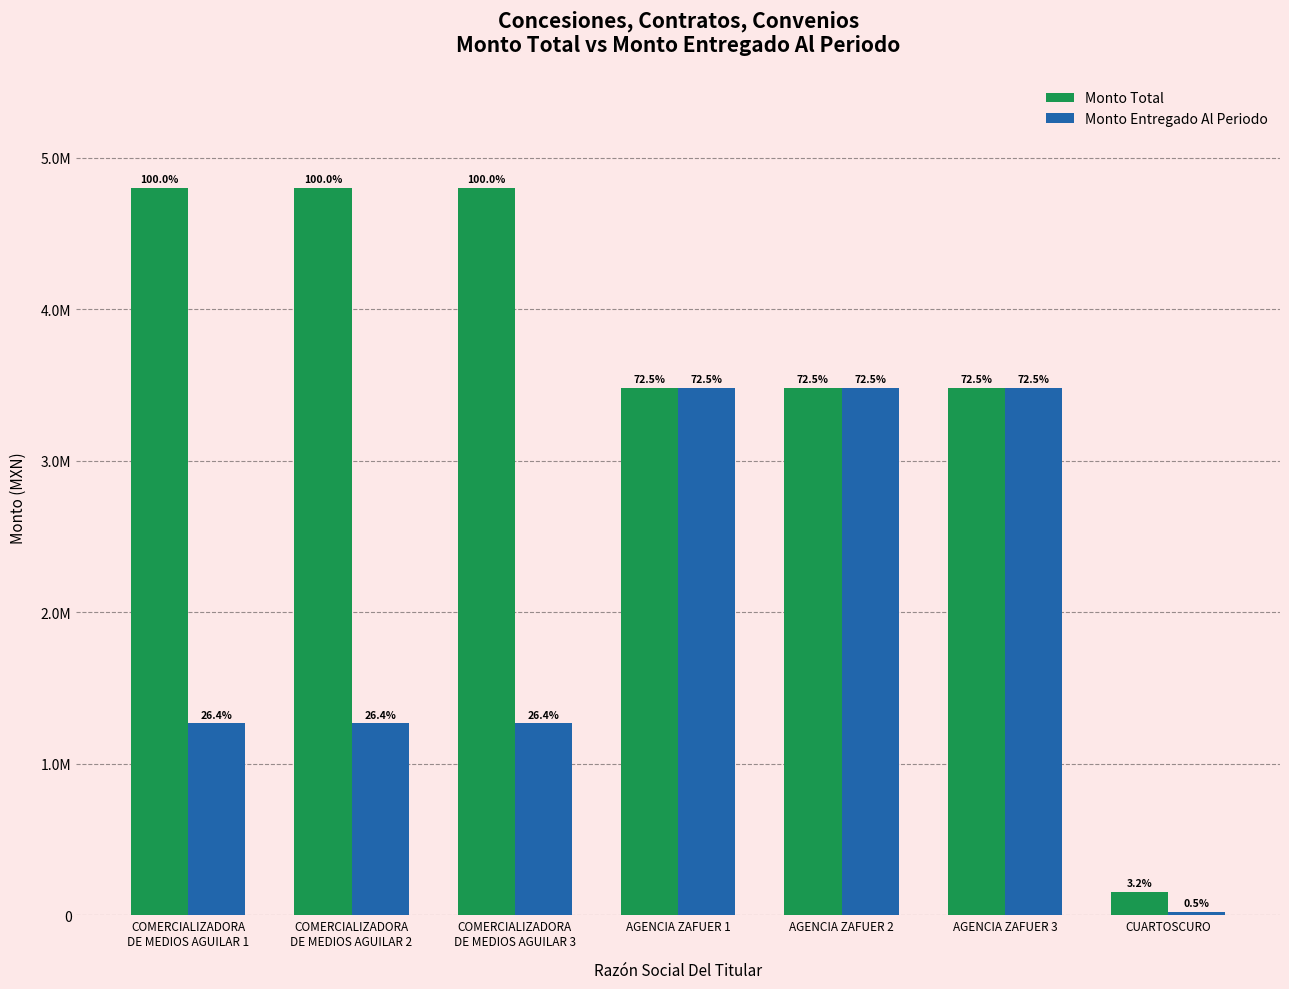

What position from the right is COMERCIALIZADORA
DE MEDIOS AGUILAR 2?

6